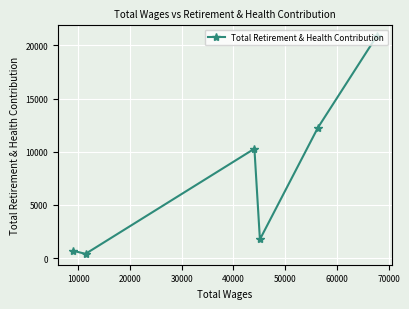

What is the value of the 6th point from the left?

20863